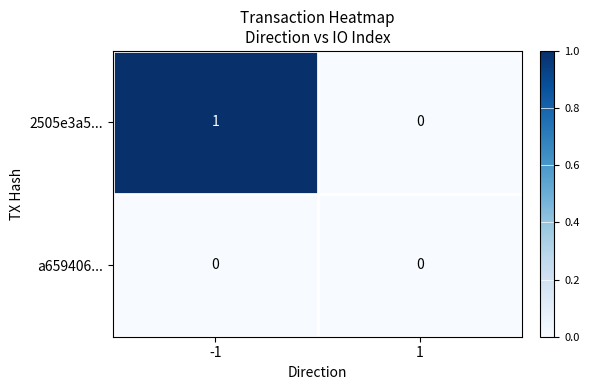

List the series in order of their overall mean, highest first.

2505e3a5..., a659406...